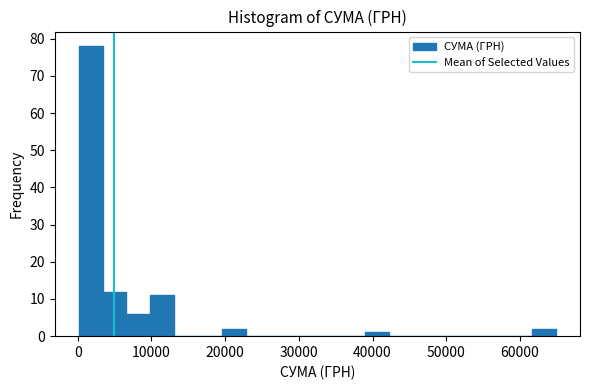

Around what value on the x-axis is the tallest bar? Give the approximate position of its centre, as read against the axis.

2000